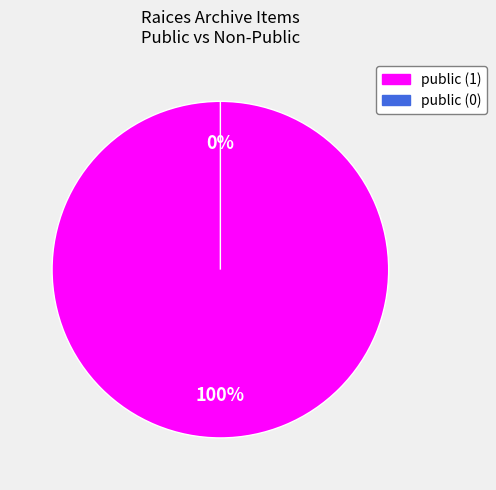

To the nearest percent, what is the difference between the largest and smallest slice percentages?

100%